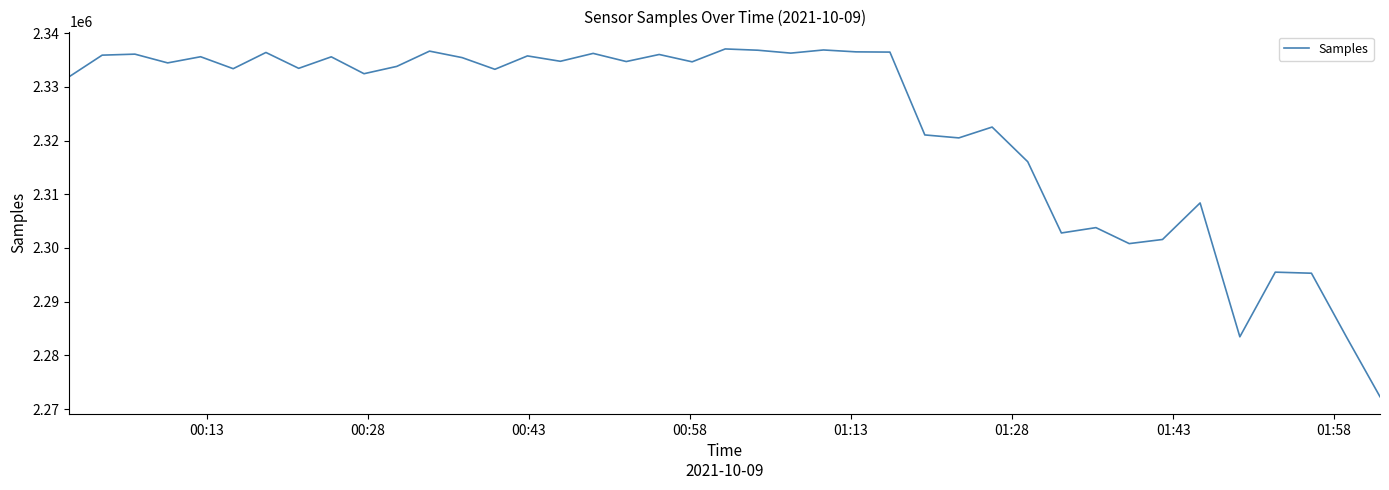

What is the smallest value displayed?

2272286